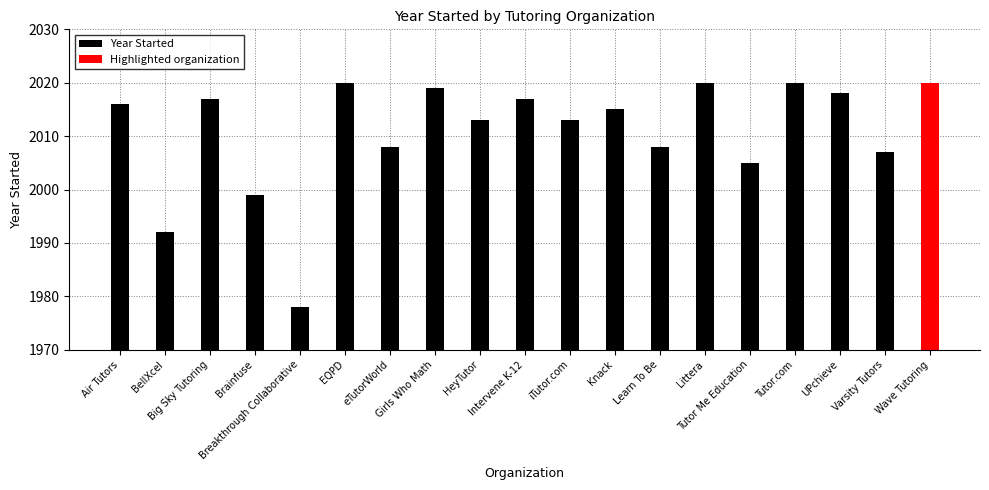

Which label corresponds to the largest value in the chart?

EQPD